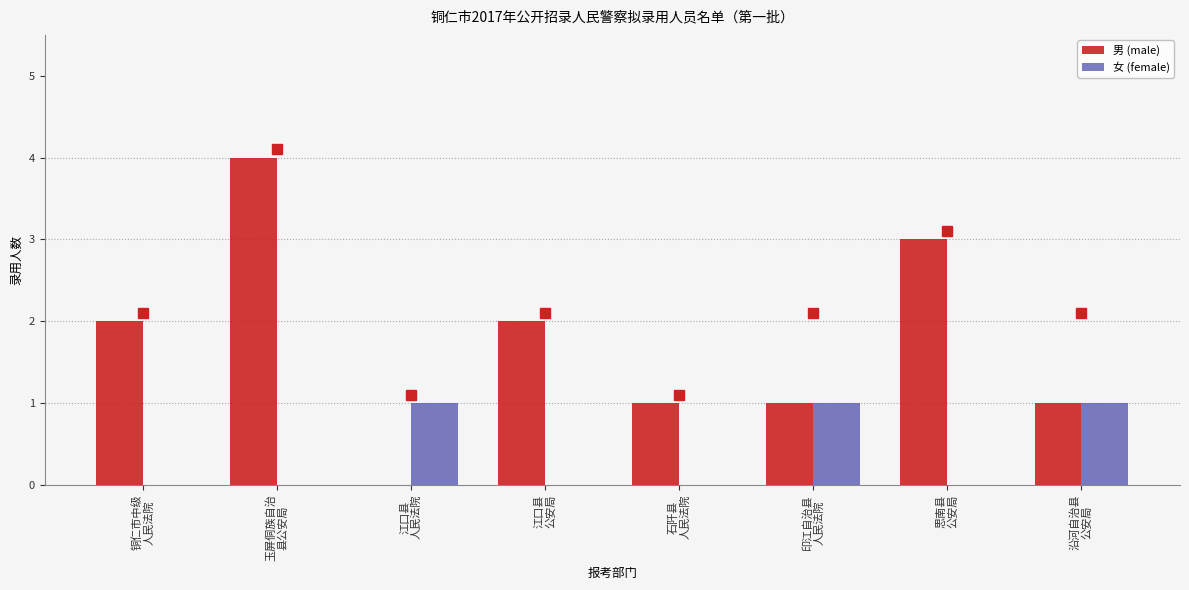

The value of 男 (male) at 铜仁市中级
人民法院 is 1. True or false?

False